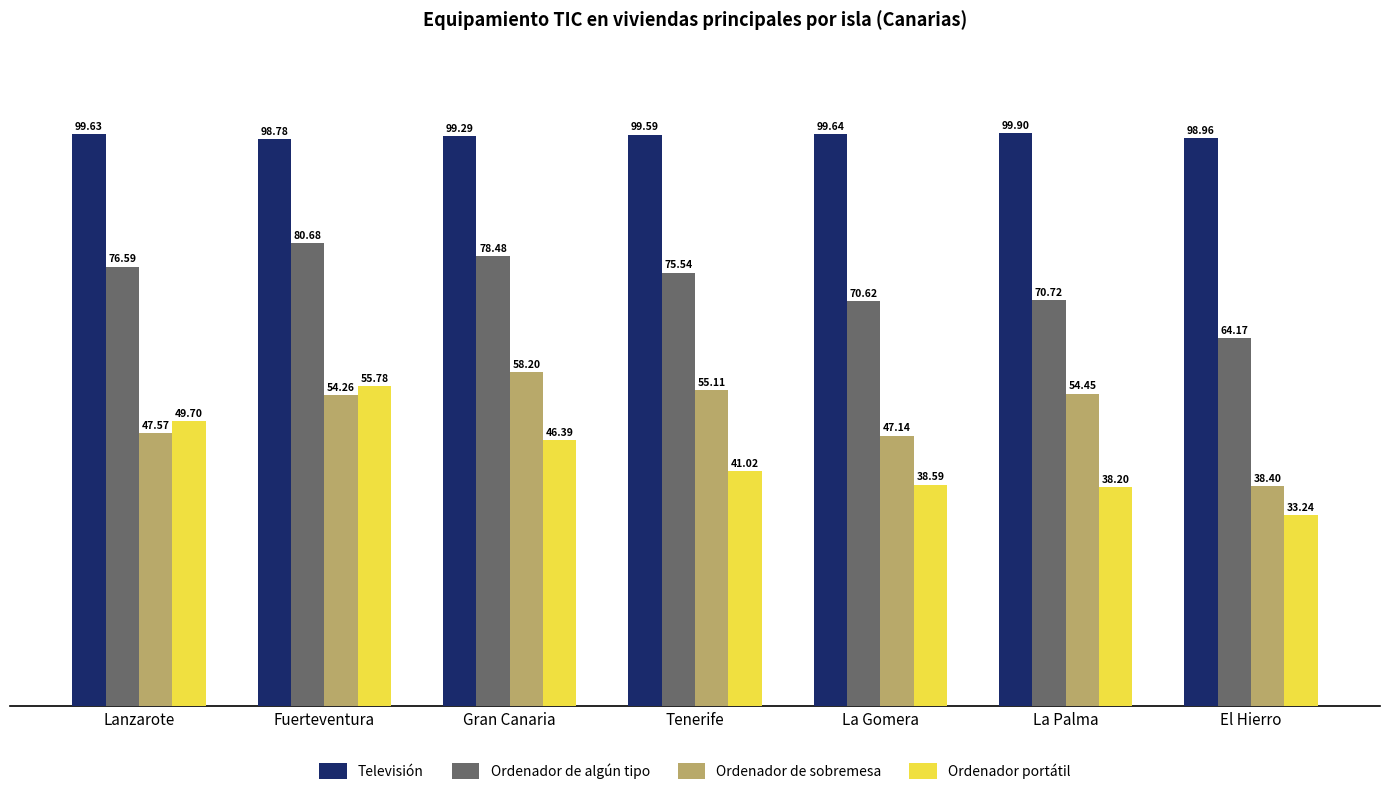

At which category is the sum across all series the highest?

Fuerteventura